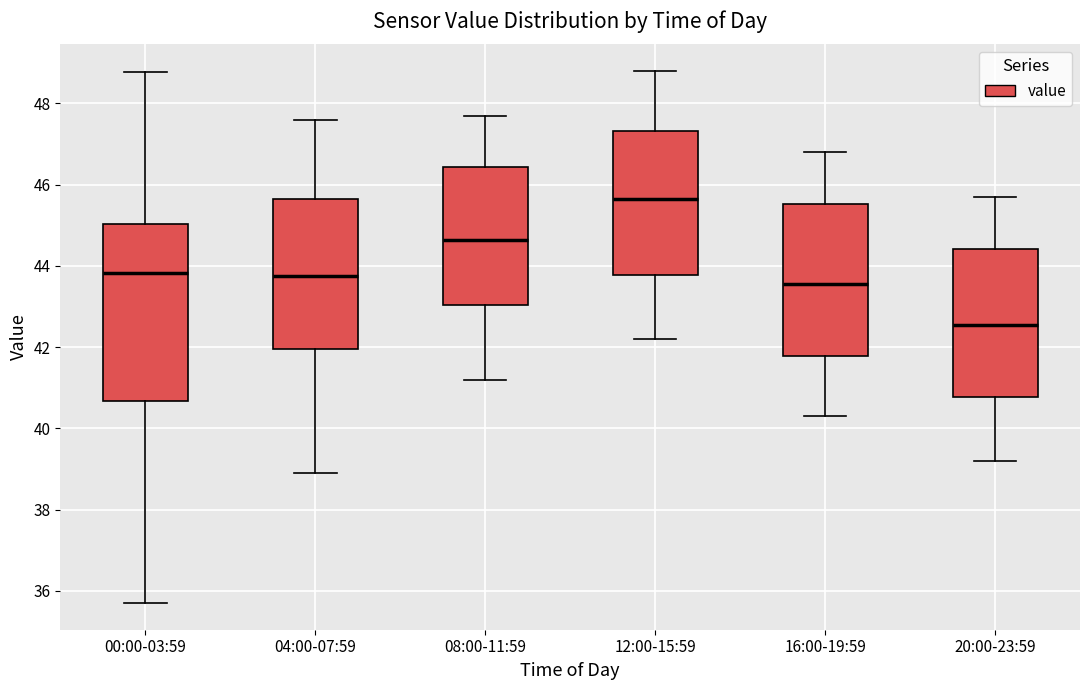

Where is the lower edge of the box for 12:00-15:59 on the y-axis? The values are not printed on the chart, so give them approximately, as read against the axis.

43.8